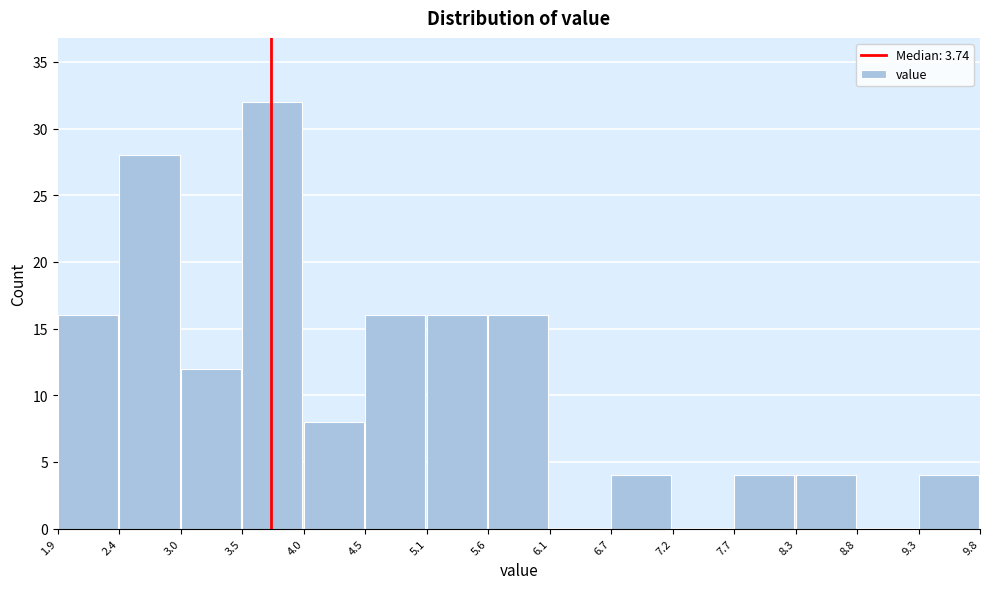

Reading left to right, transcribe this chart: for each bar, give the range it covers on the x-axis and its height. The values are not printed on the chart, so give them approximately, as read against the axis.

1.9 to 2.4: 16
2.4 to 3.0: 28
3.0 to 3.5: 12
3.5 to 4.0: 32
4.0 to 4.5: 8
4.5 to 5.1: 16
5.1 to 5.6: 16
5.6 to 6.1: 16
6.1 to 6.7: 0
6.7 to 7.2: 4
7.2 to 7.7: 0
7.7 to 8.3: 4
8.3 to 8.8: 4
8.8 to 9.3: 0
9.3 to 9.8: 4